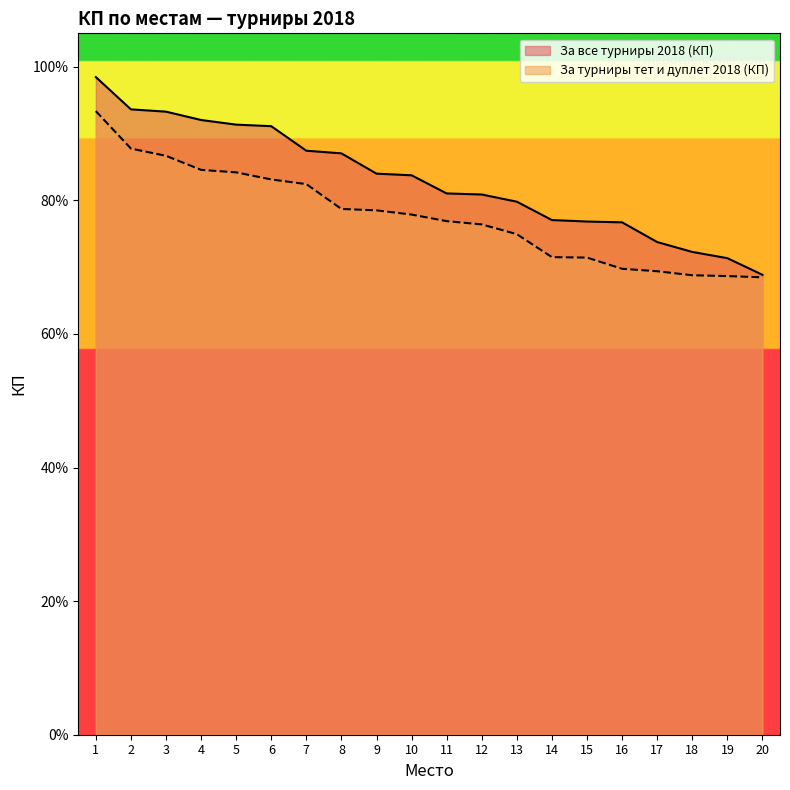

What is the spread (max minus min) of values at 15?

0.1